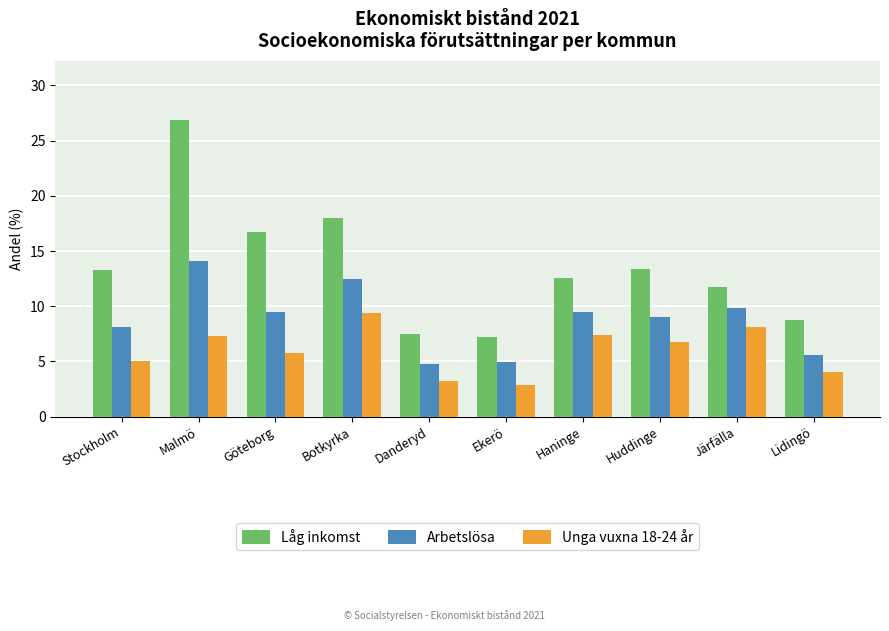

At which label does Arbetslösa reach its peak?

Malmö